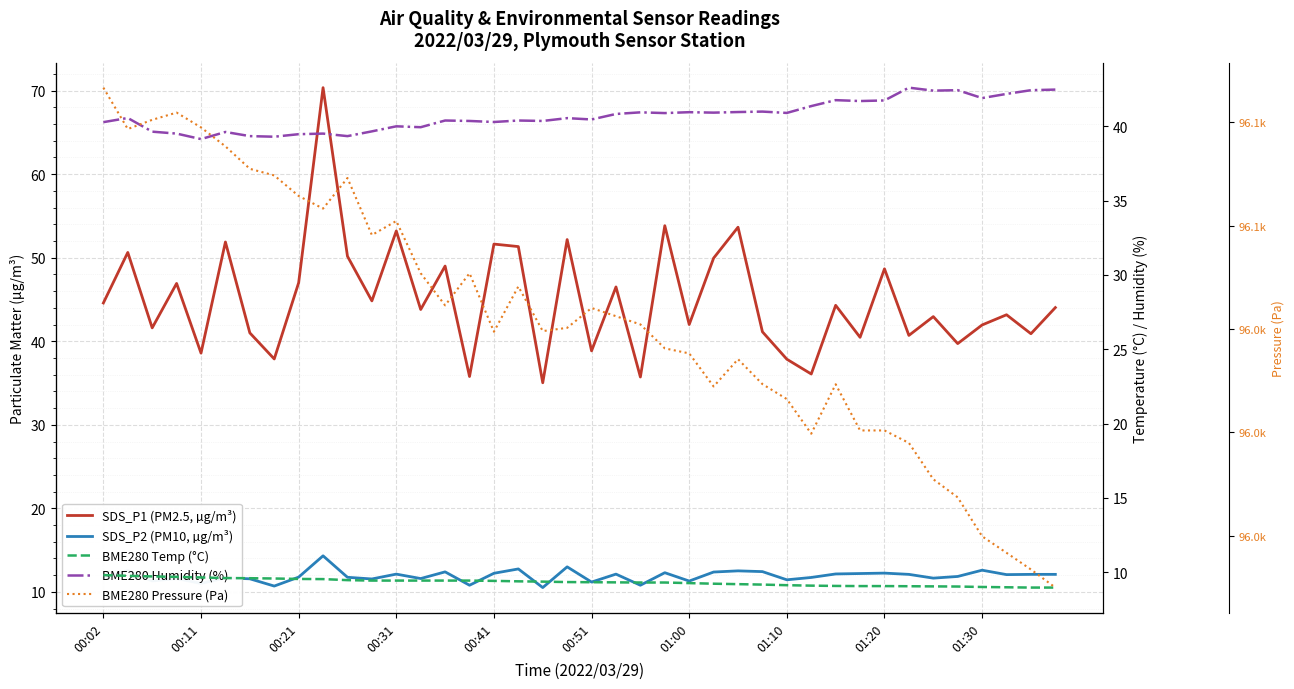

Which category has the highest value in the BME280 Humidity (%) series?

33